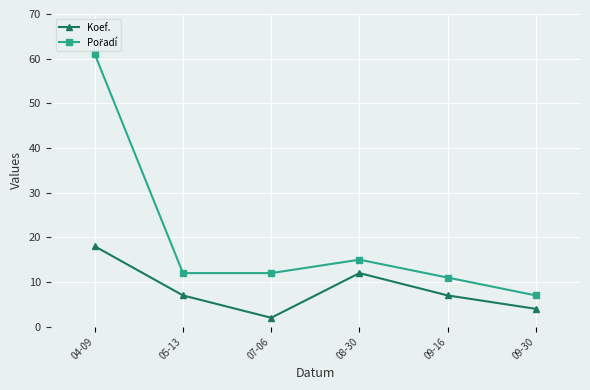

Which category has the highest value in the Koef. series?

04-09